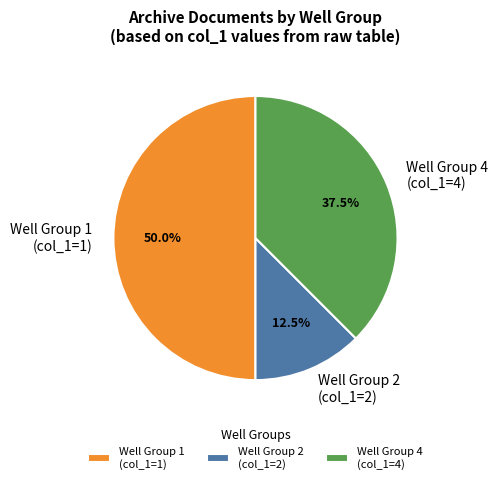

Does Well Group 4 (col_1=4) account for over 50% of the chart?

No